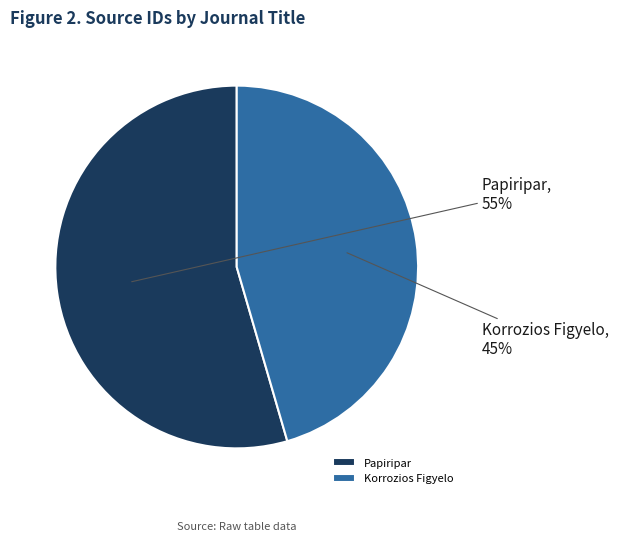

Which has a higher value, Papiripar or Korrozios Figyelo?

Papiripar